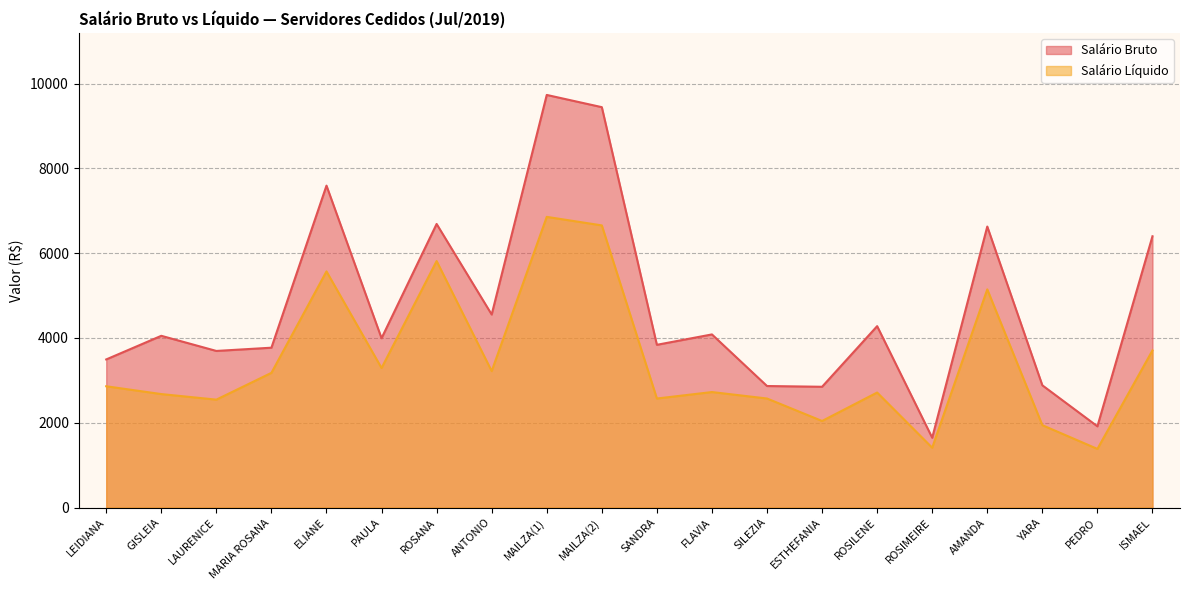

What is the difference between the highest and lowest values at ROSILENE?

1566.2